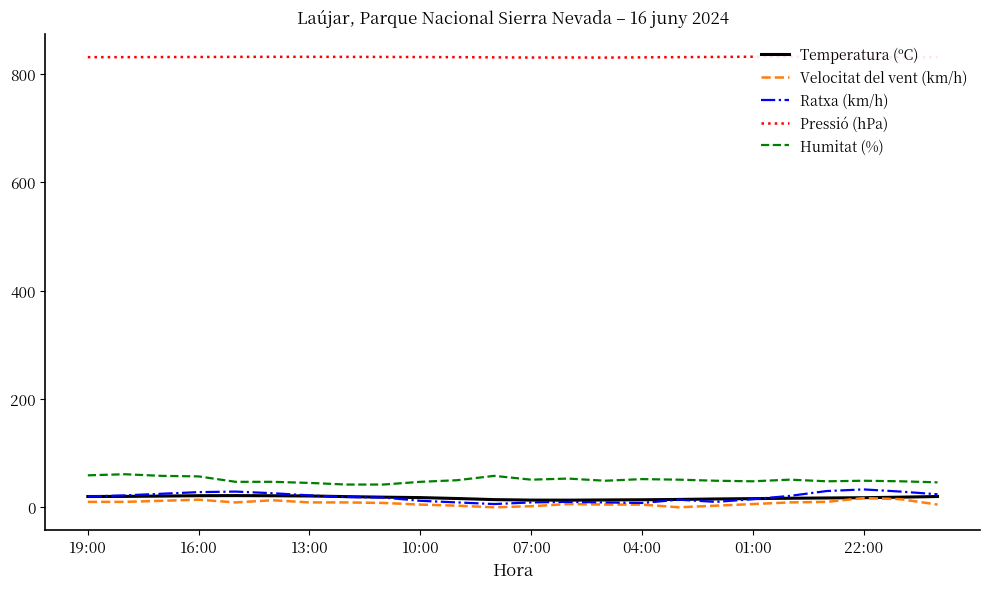

What is the difference between the maximum and minimum values in the Temperatura (ºC) series?

8.4